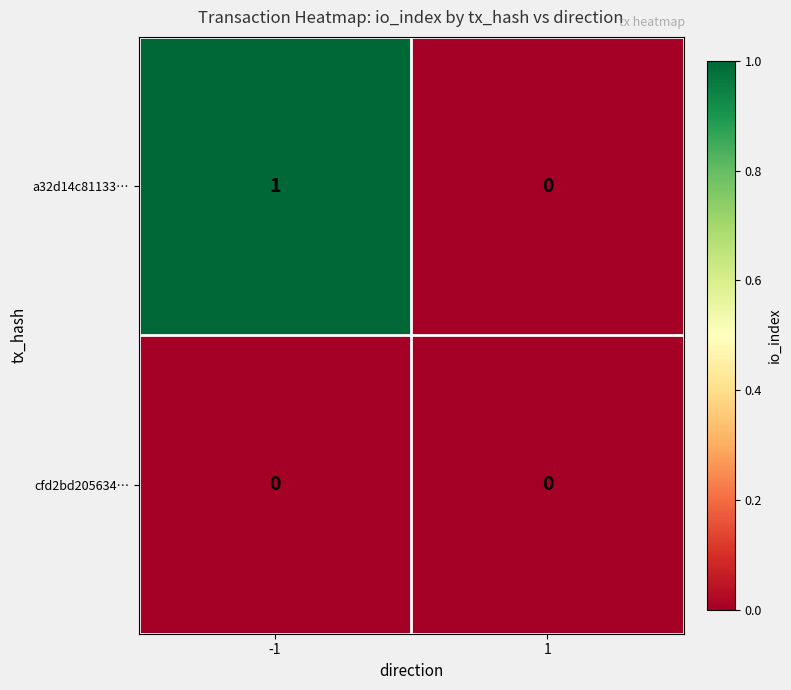

Rank the categories by a32d14c81133… value from lowest to highest.

1, -1